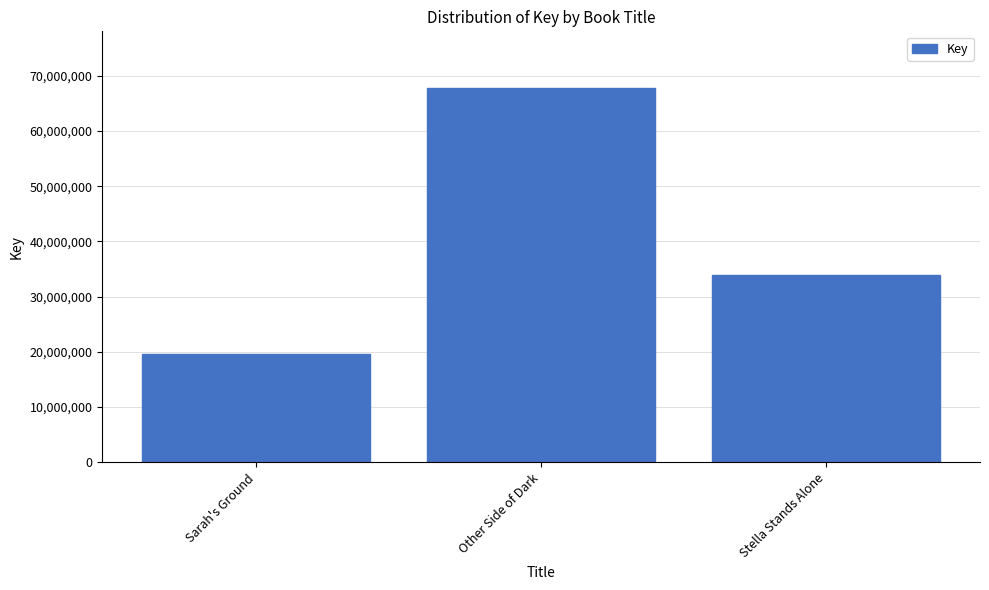

What is the label of the 2nd bar from the right?

Other Side of Dark